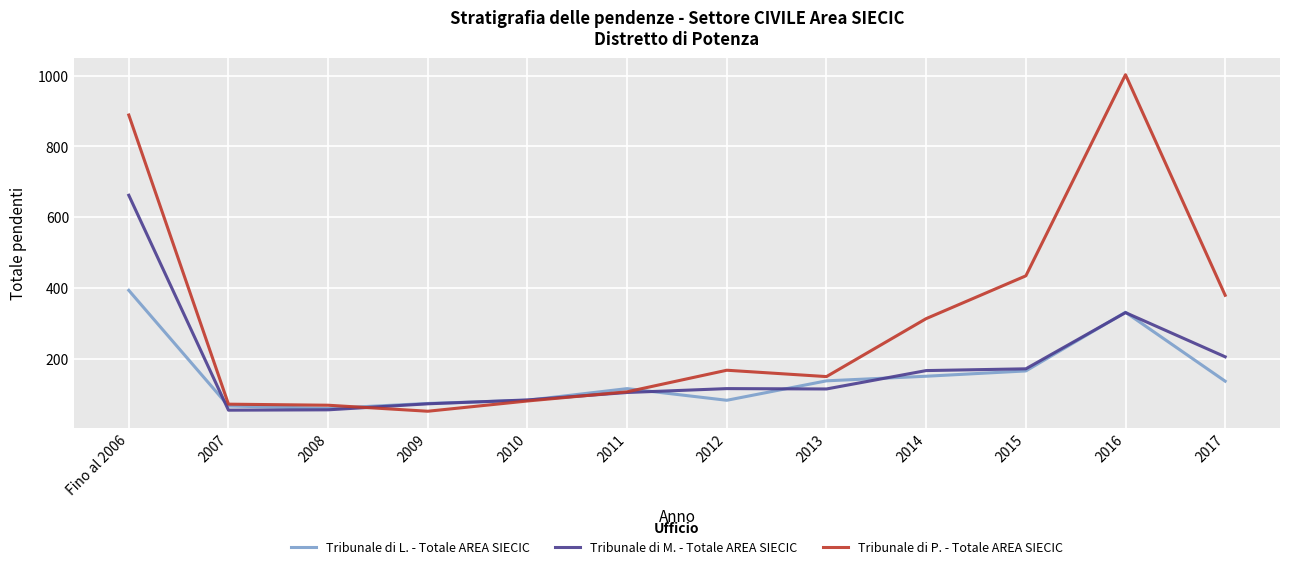

How many interior local valleys does the Tribunale di L. - Totale AREA SIECIC series have?

2